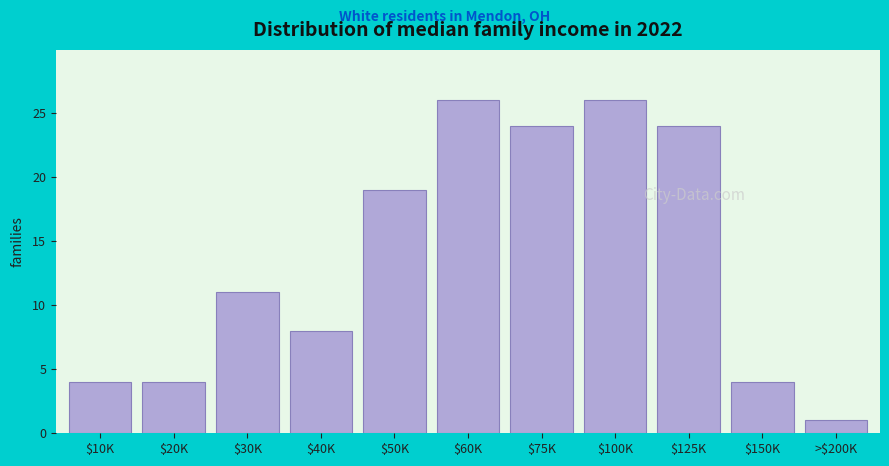

Reading left to right, list all the values displayed in this chart.

4	4	11	8	19	26	24	26	24	4	1